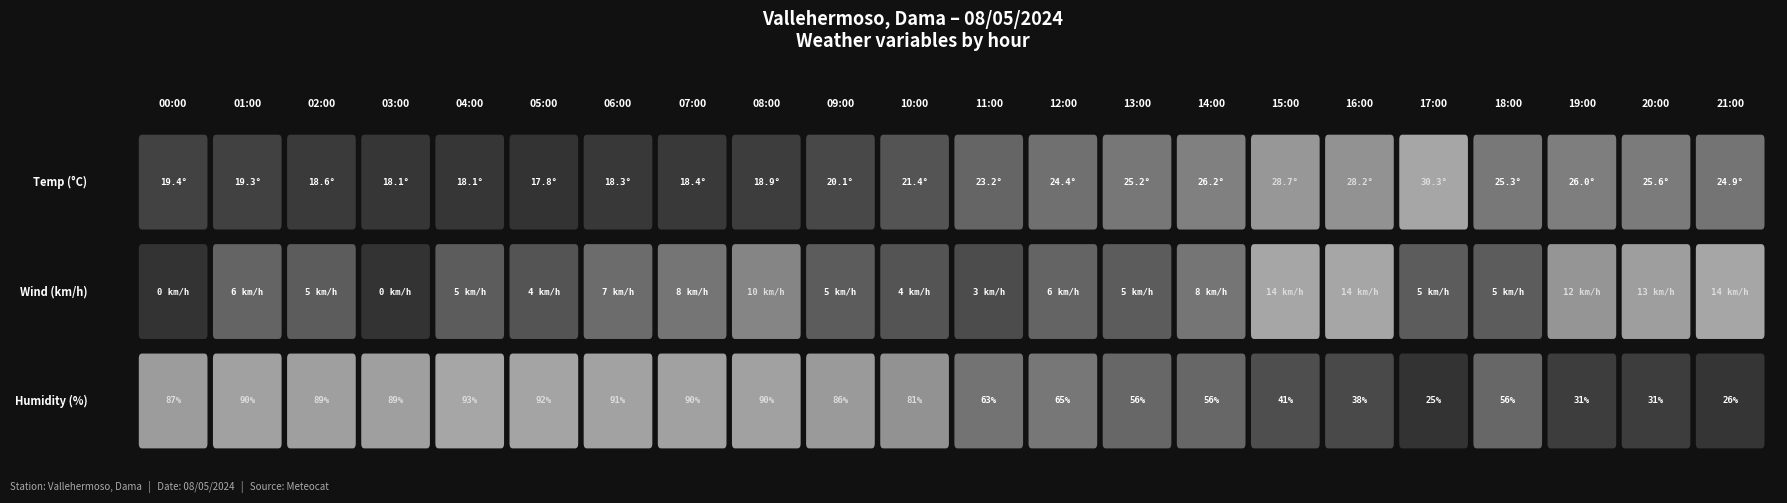

What is the lowest value of the Humitat (%) series?

25.0